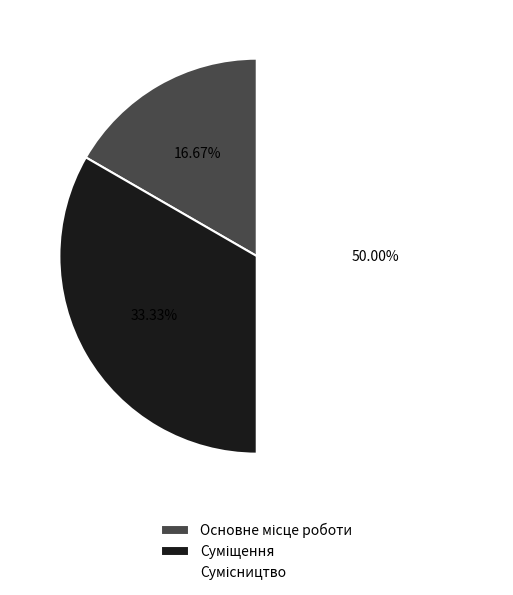

Which slice is the largest?

Сумісництво